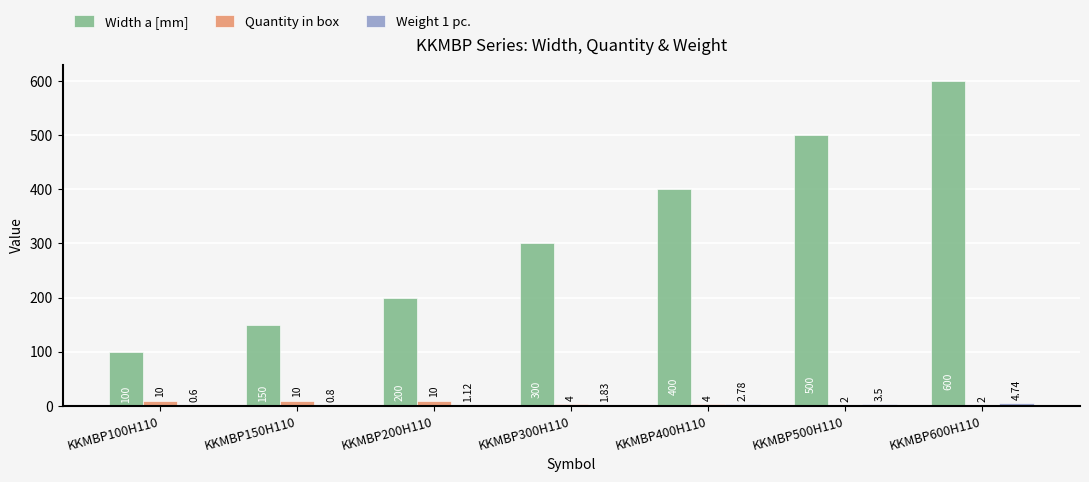

Which series has the largest total across all categories?

Width a [mm]